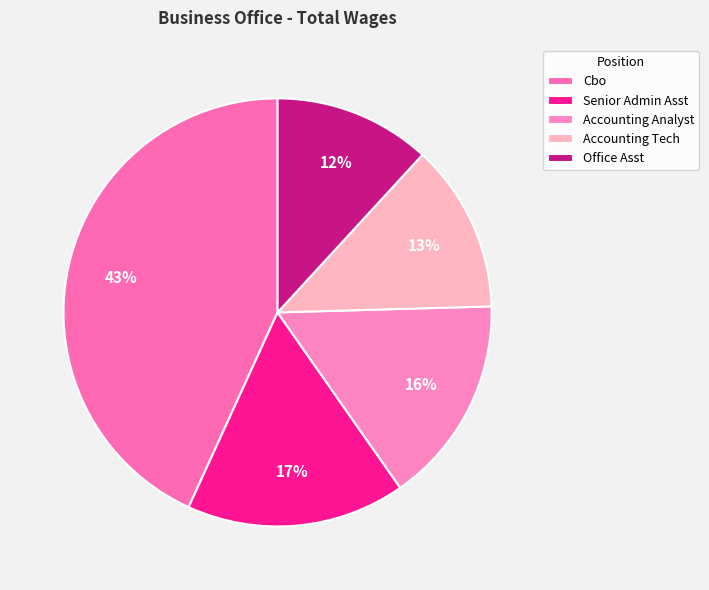

How many slices are in this pie chart?

5